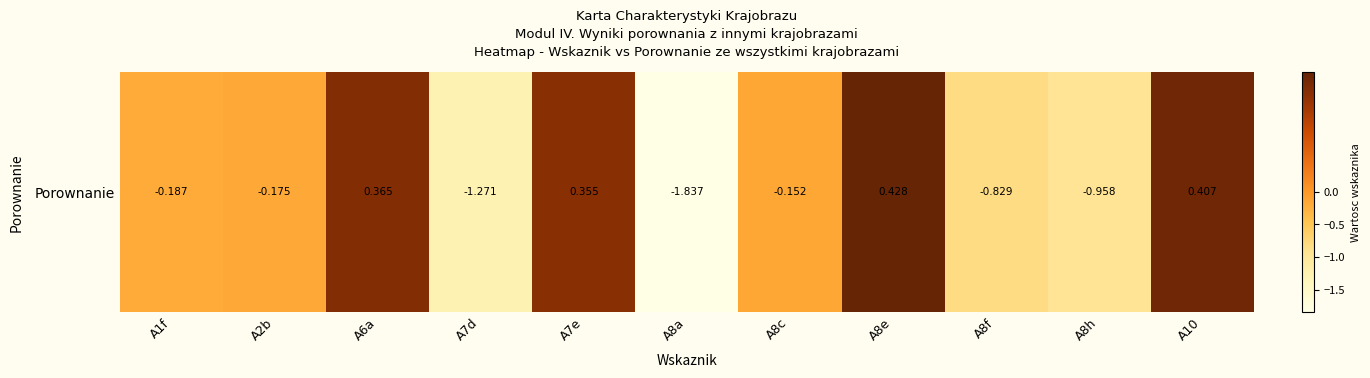

What is the difference between the values at A7d and A8a?

0.6